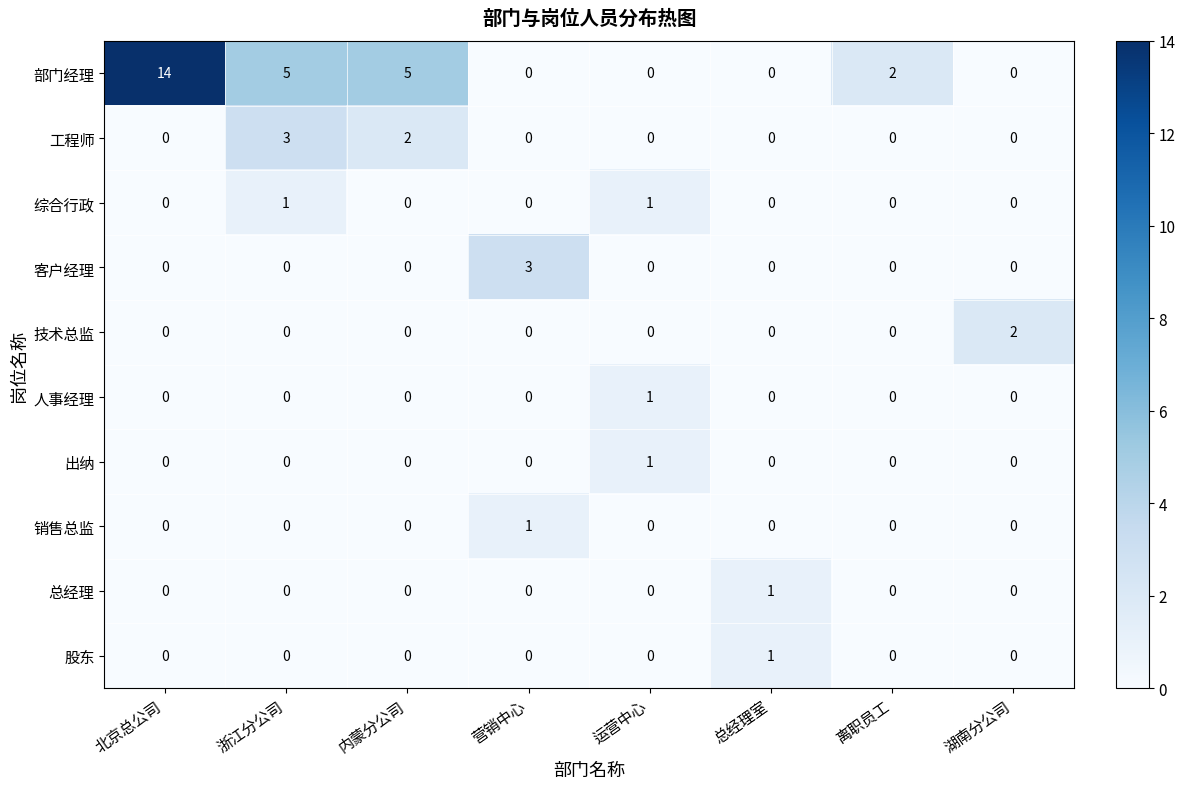

What is the maximum value shown in the chart?

14